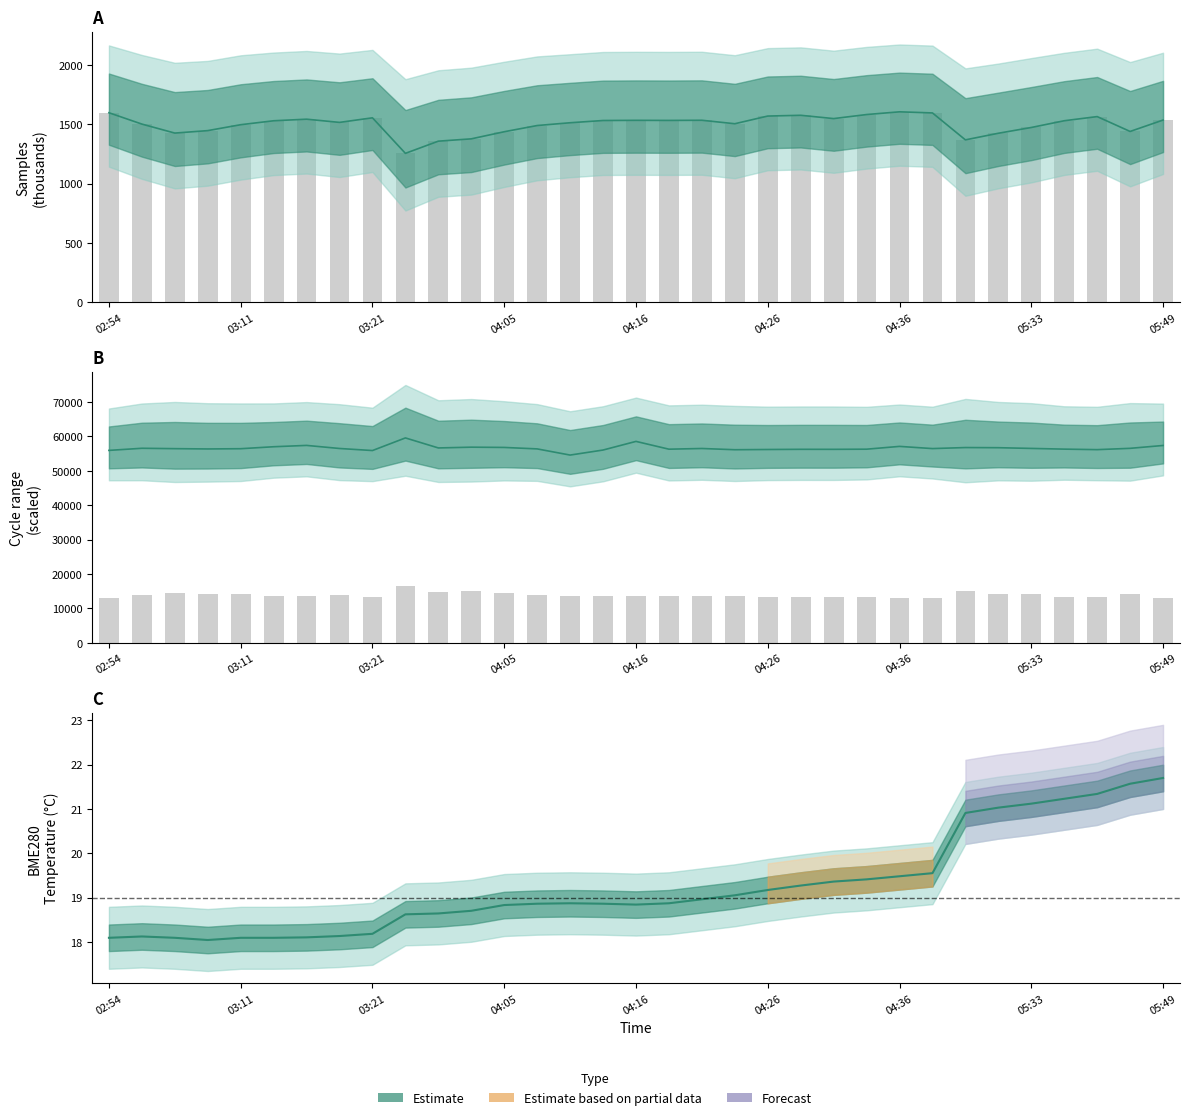

How many groups of bars are there?

33